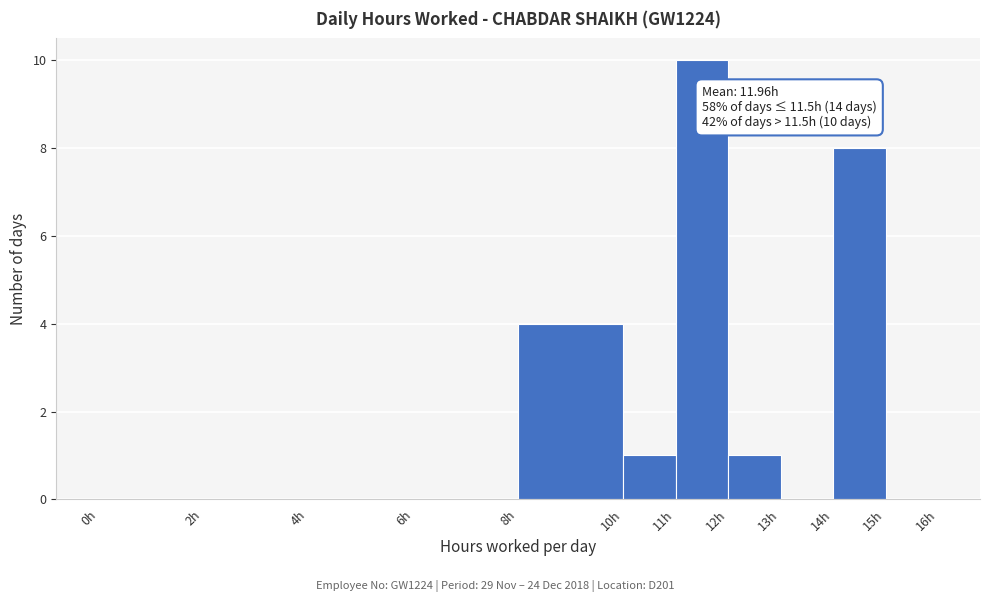

Which range on the x-axis has the tallest bar?

11 to 12